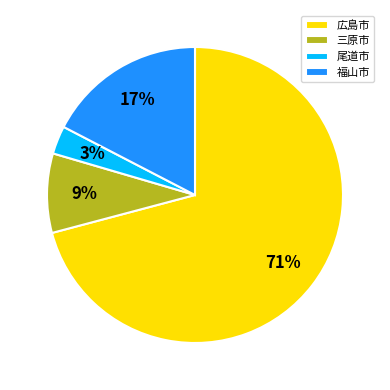

Which category has the smallest portion of the pie?

尾道市